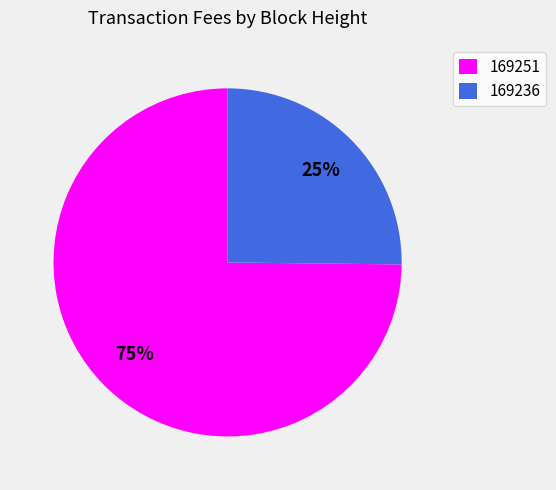

To the nearest percent, what is the combined percentage of 169236 and 169251?

100%